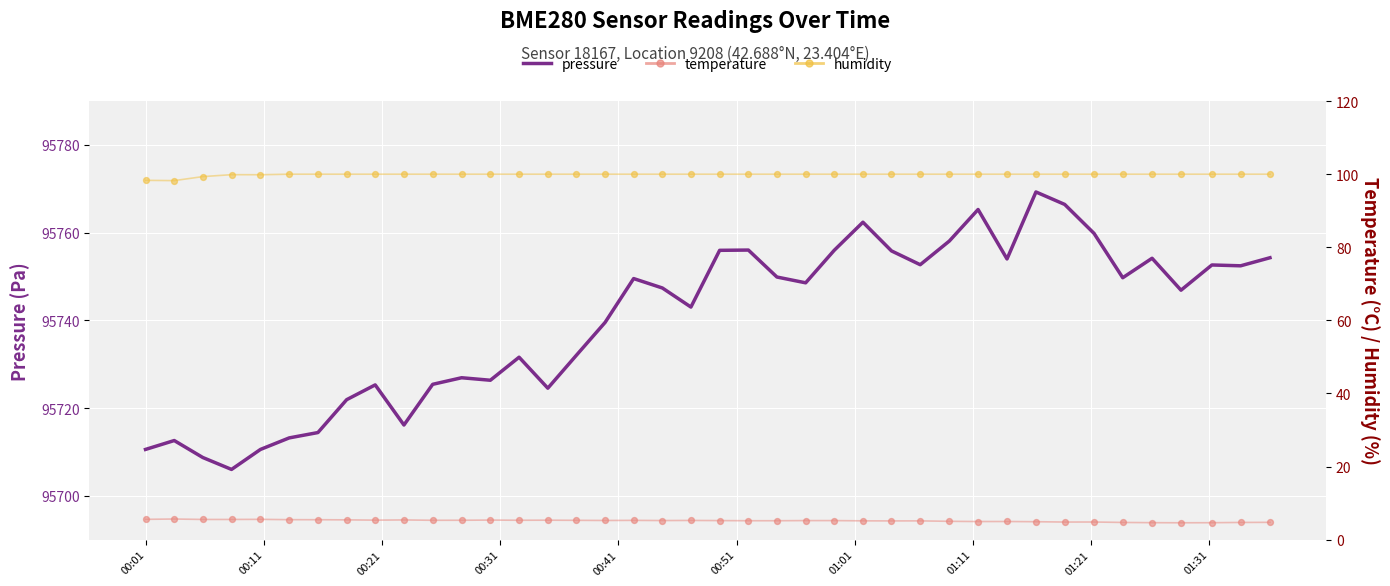

Which series contains the lowest Y value?

temperature